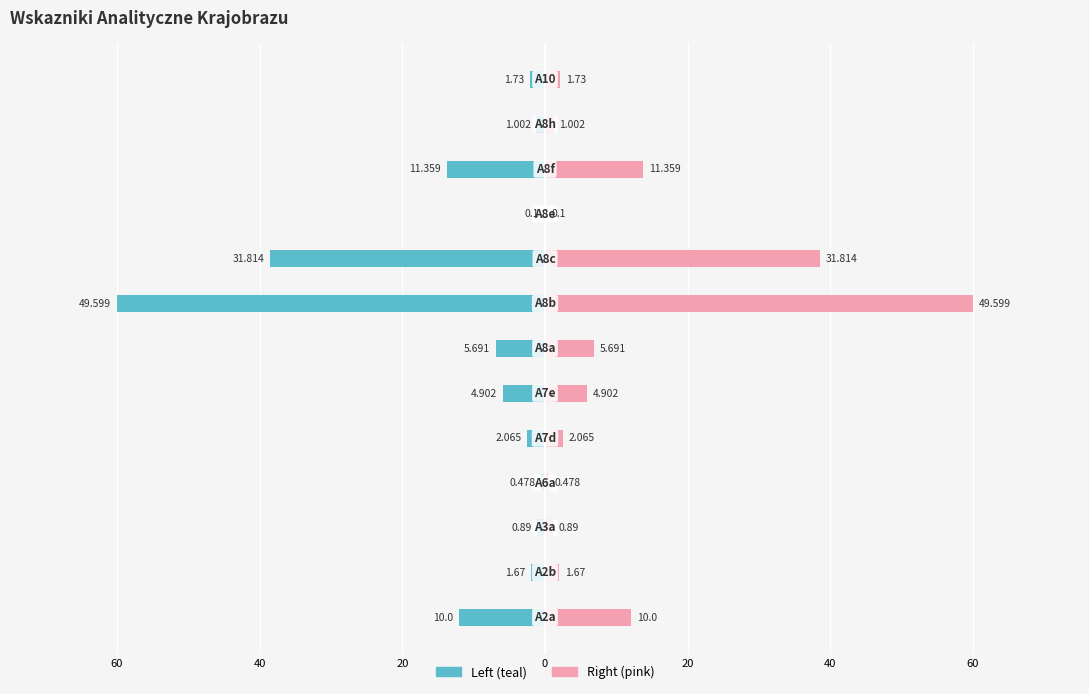

How many bars are there in each group?

2